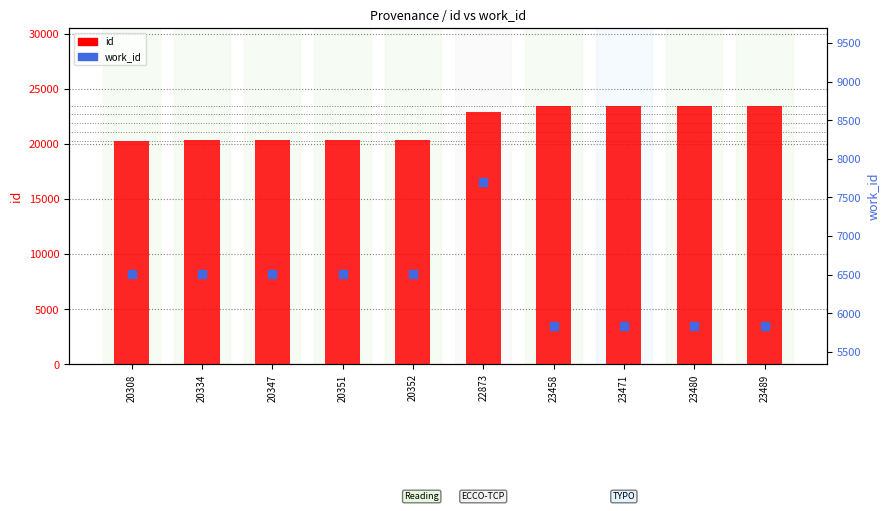

Is the value of id at 20334 greater than the value of work_id at 23480?

Yes